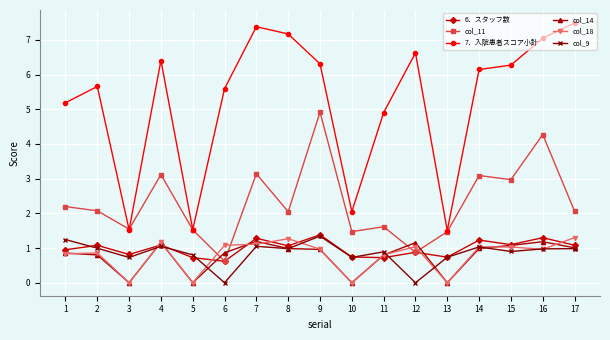

Is it true that col_18 equals 0.5 at 10?

False